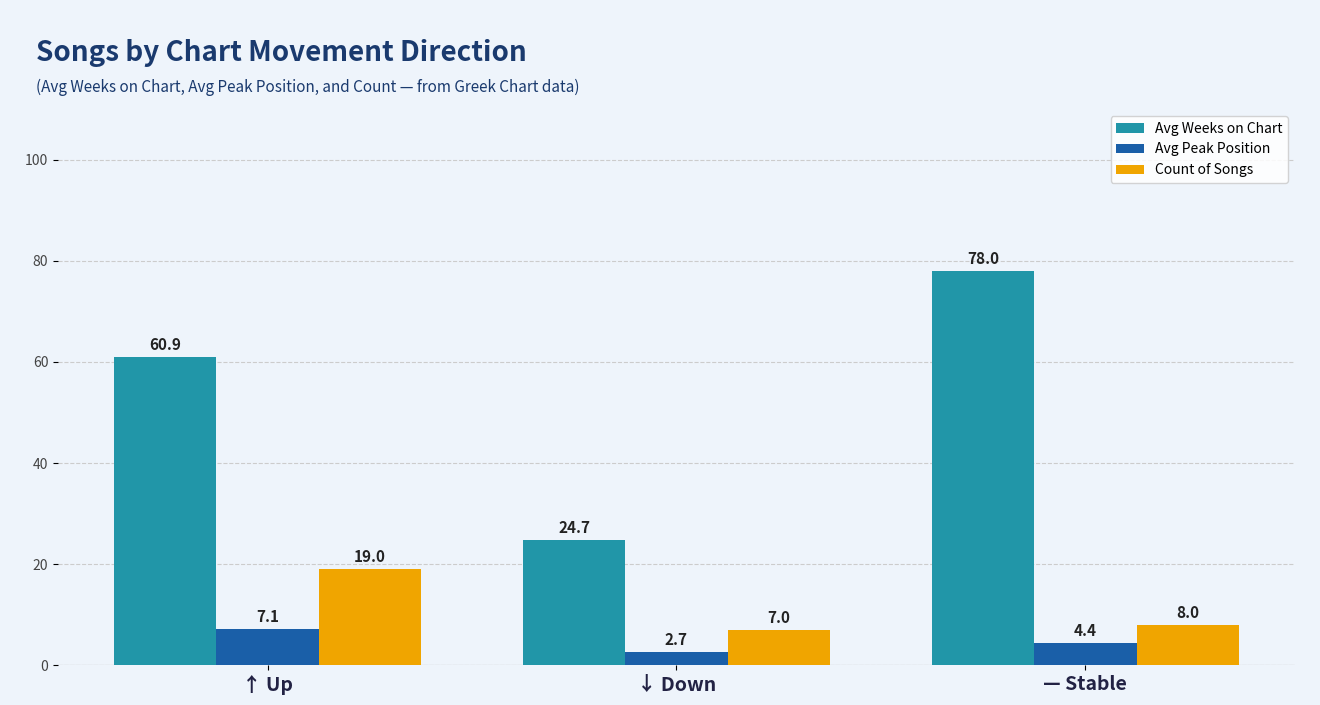

Between ↑ Up and ↓ Down, which series saw the biggest shift?

Avg Weeks on Chart